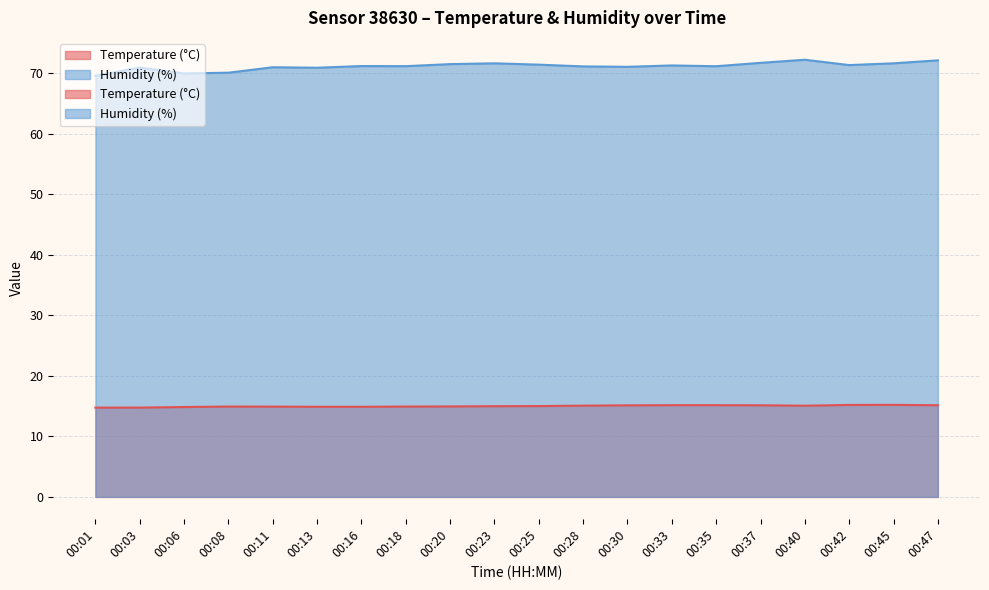

Which has a higher value, 00:13 or 00:01?

00:13